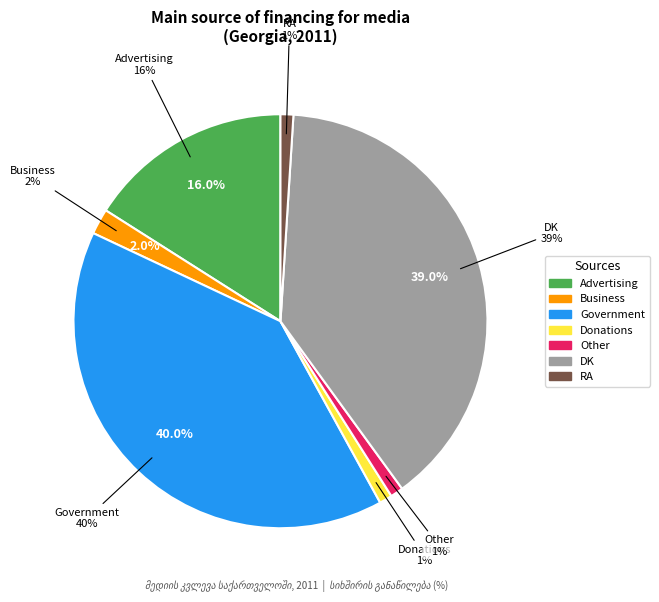

What is the total percentage of Opposition Parties and Business?

2.0%